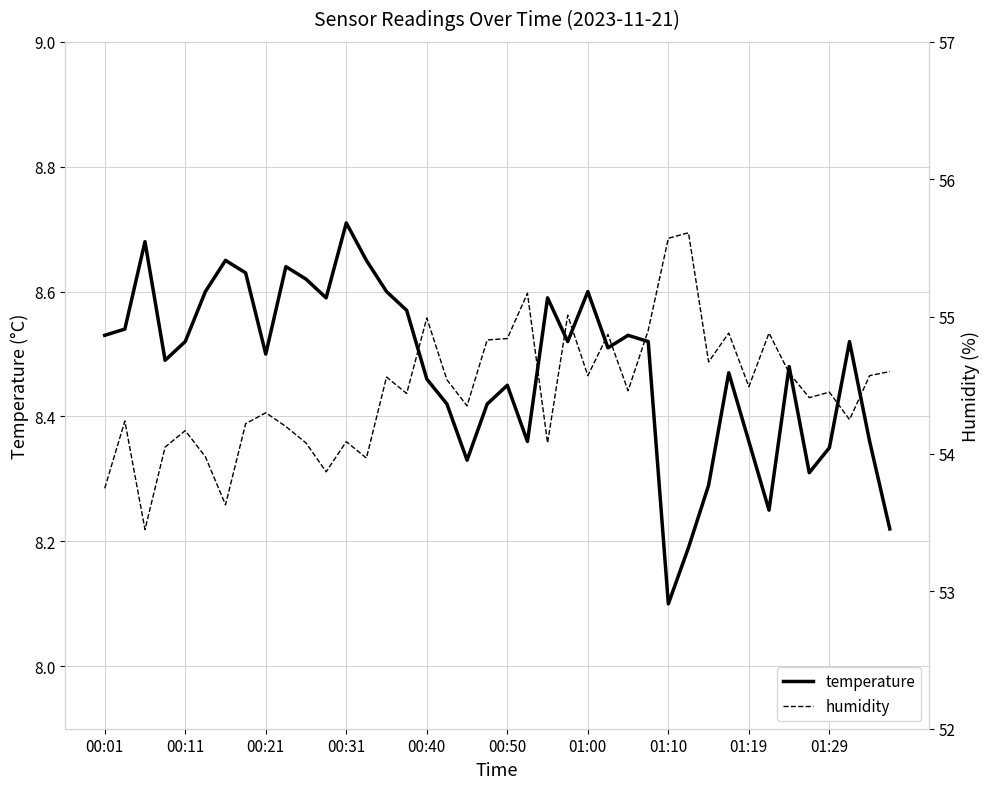

Where is temperature nearest to the value 8?

01:10